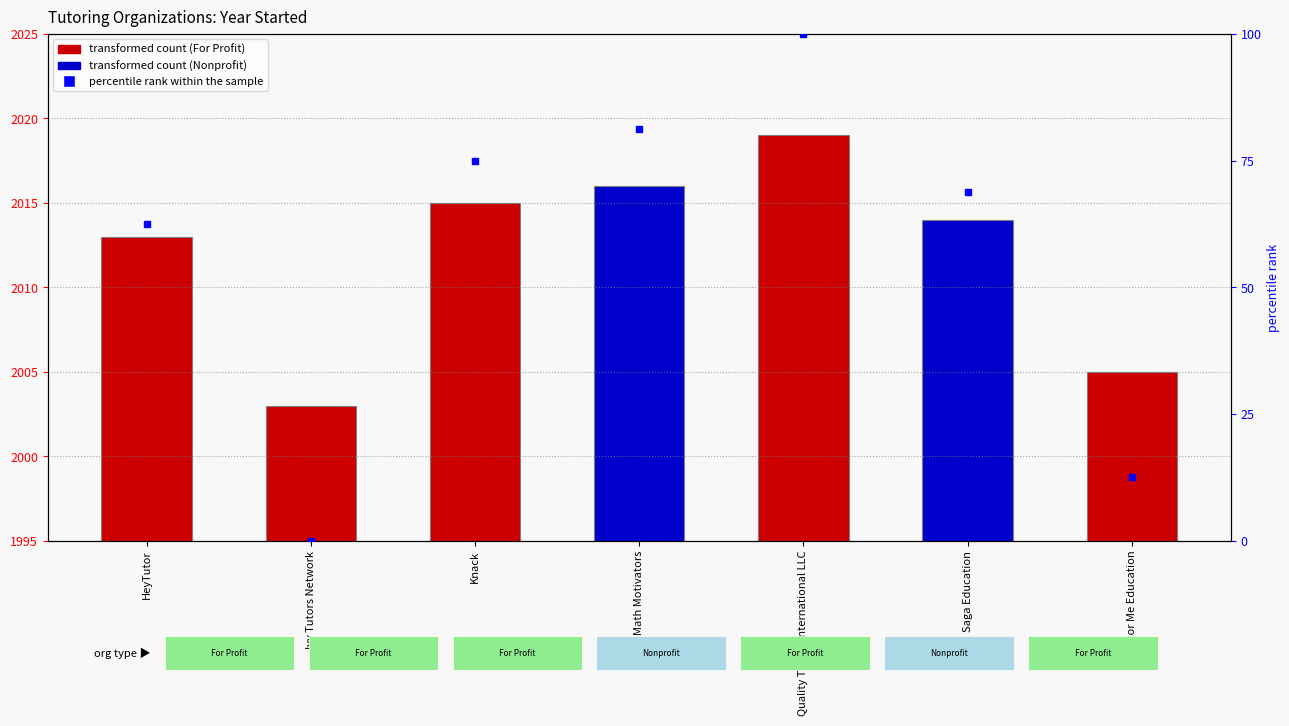

True or false: the data shows 2016 at Math Motivators.

True